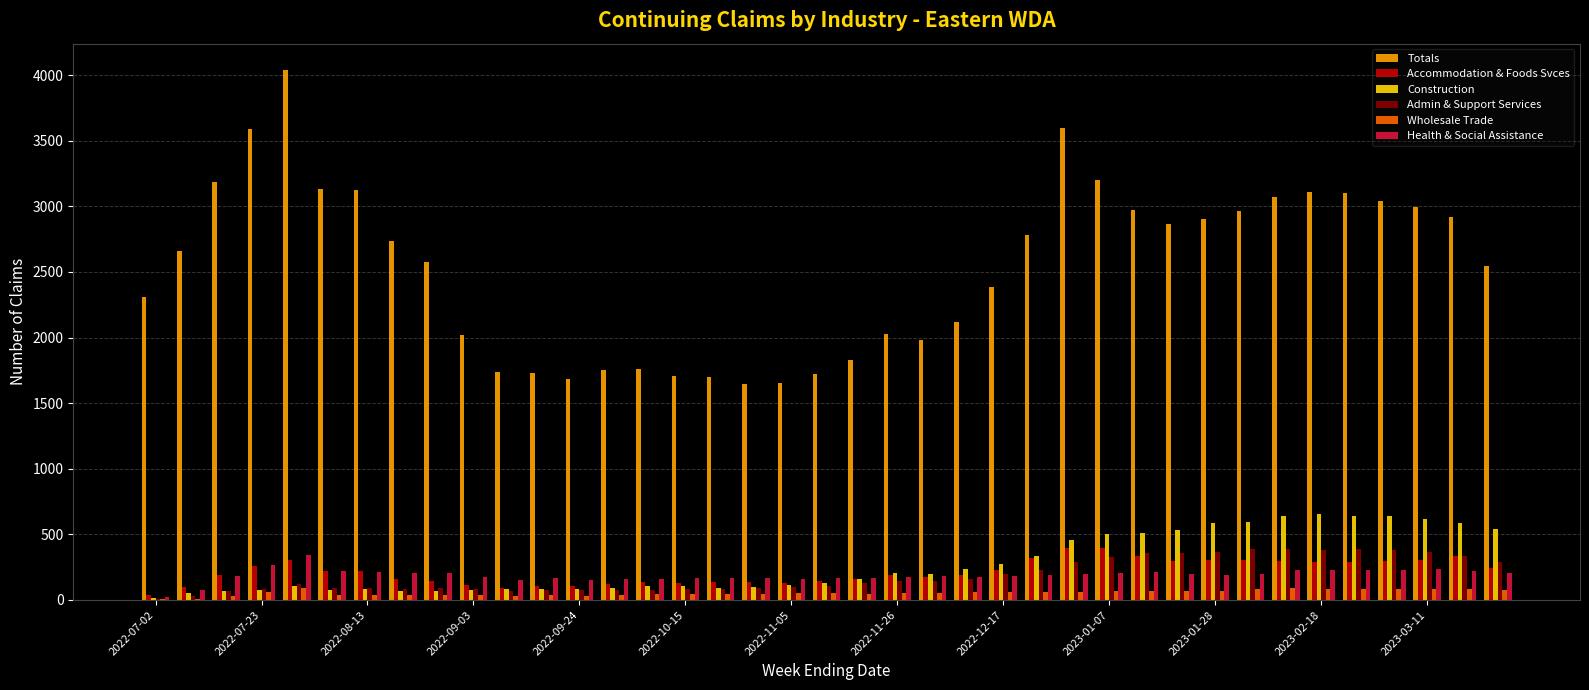

Which series has the largest total across all categories?

Totals